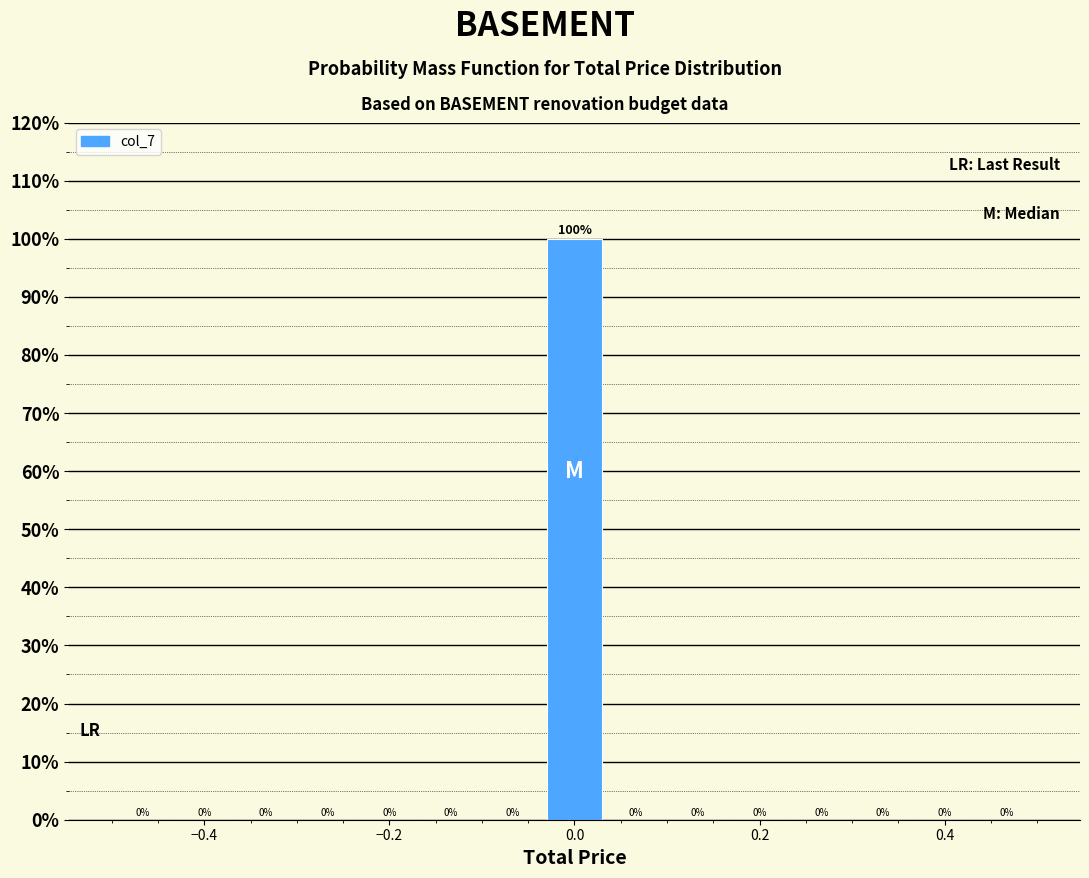

Around what value on the x-axis is the tallest bar? Give the approximate position of its centre, as read against the axis.

0.00